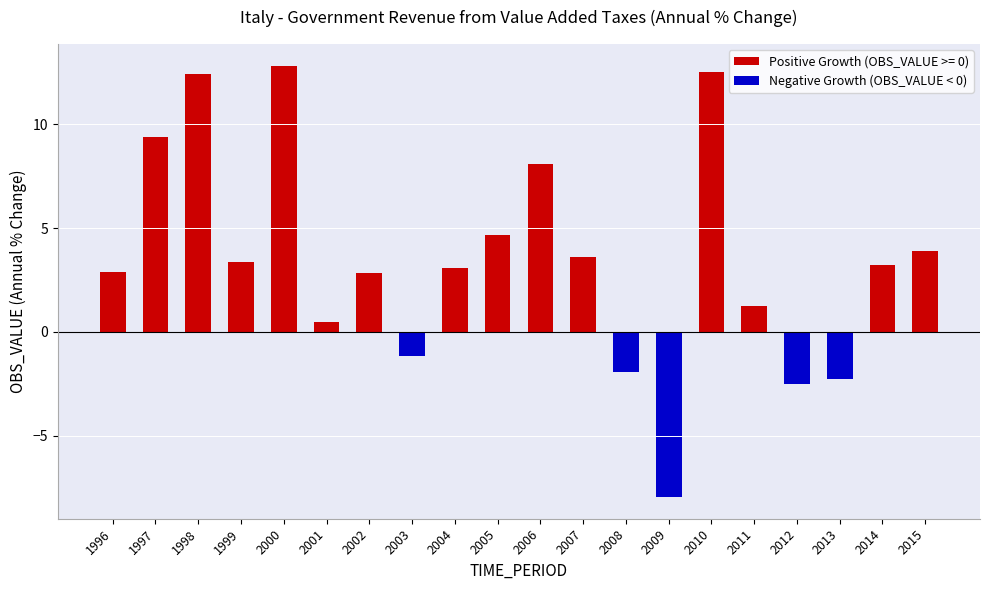

Does the chart contain any negative values?

Yes